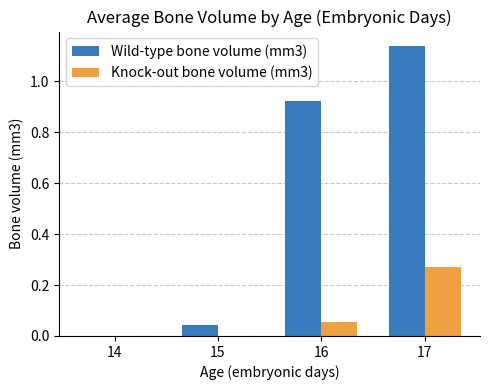

Which series has the largest range (max minus min)?

Wild-type bone volume (mm3)